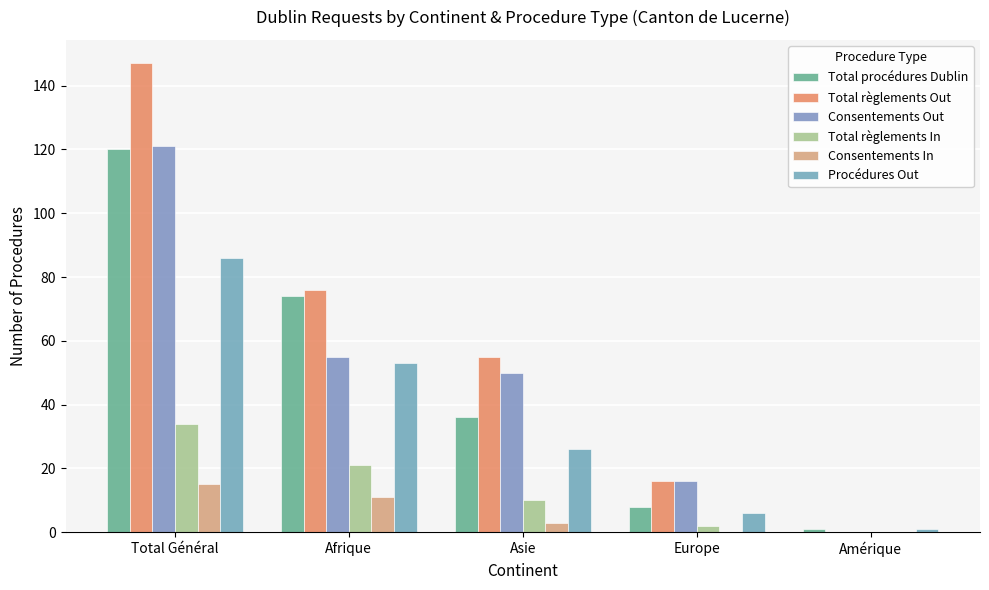

What are all the series names shown in the legend?

Total procédures Dublin, Total règlements Out, Consentements Out, Total règlements In, Consentements In, Procédures Out